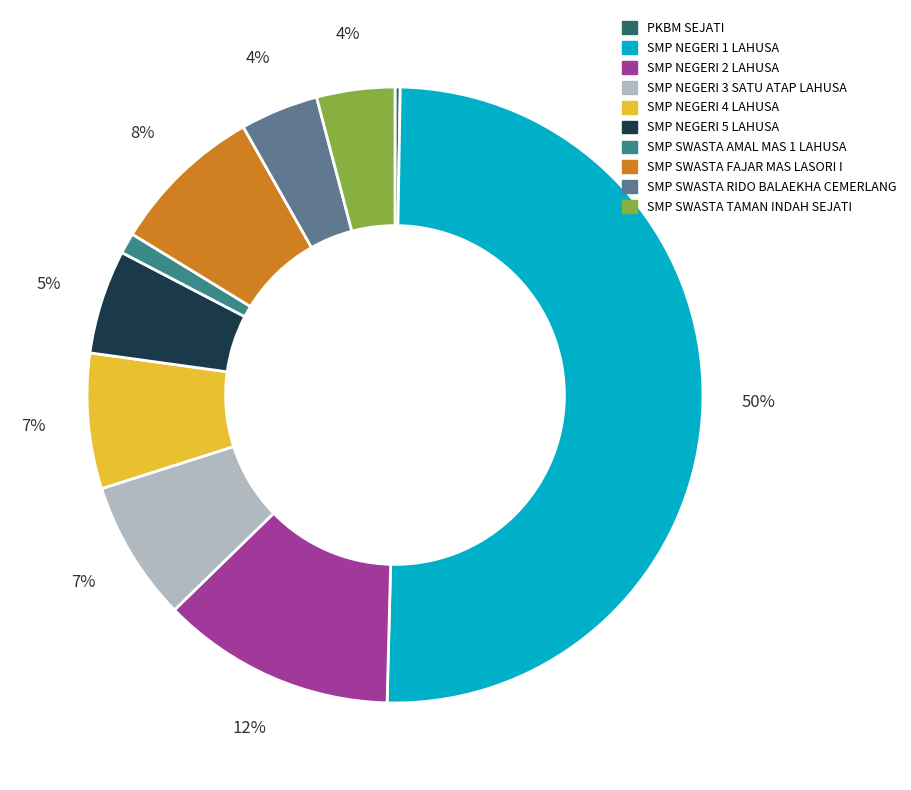

To the nearest percent, what portion does SMP NEGERI 4 LAHUSA represent?

7%